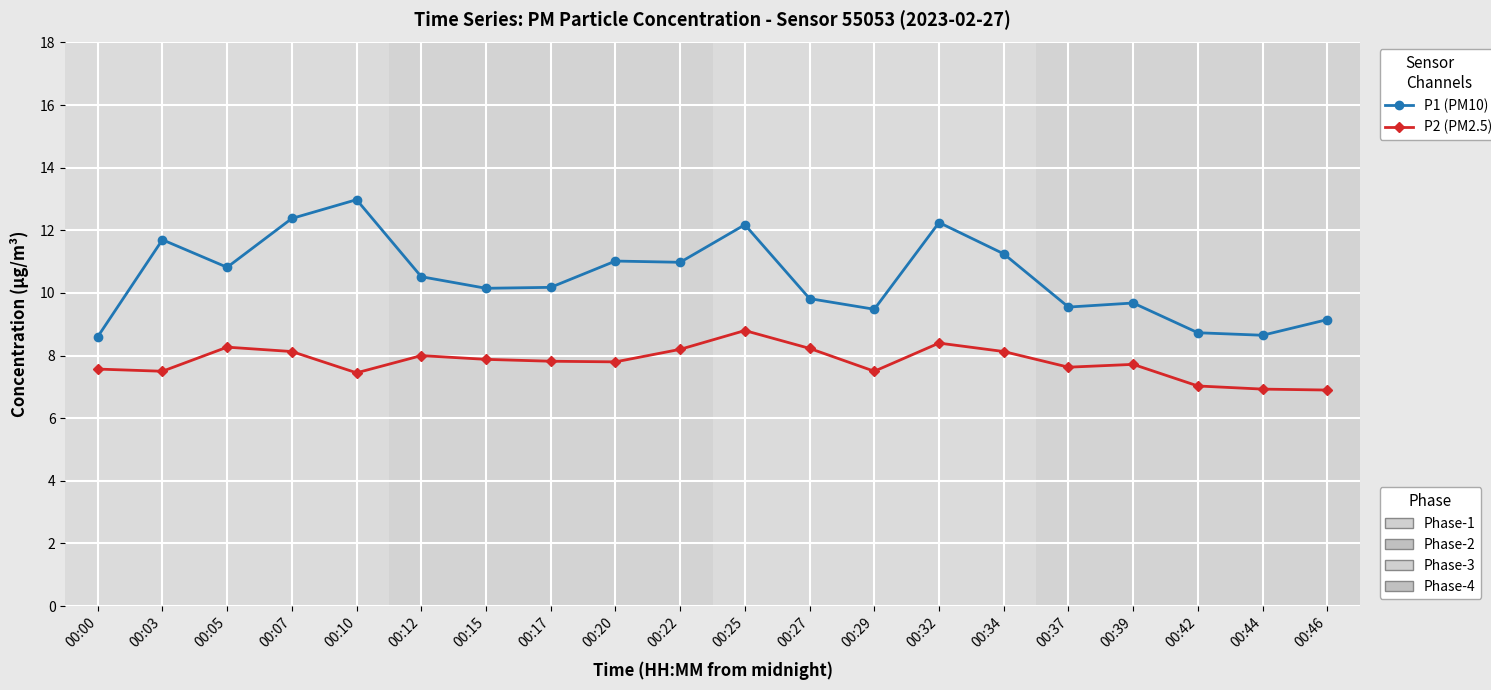

Count the number of categories in the chart.

20